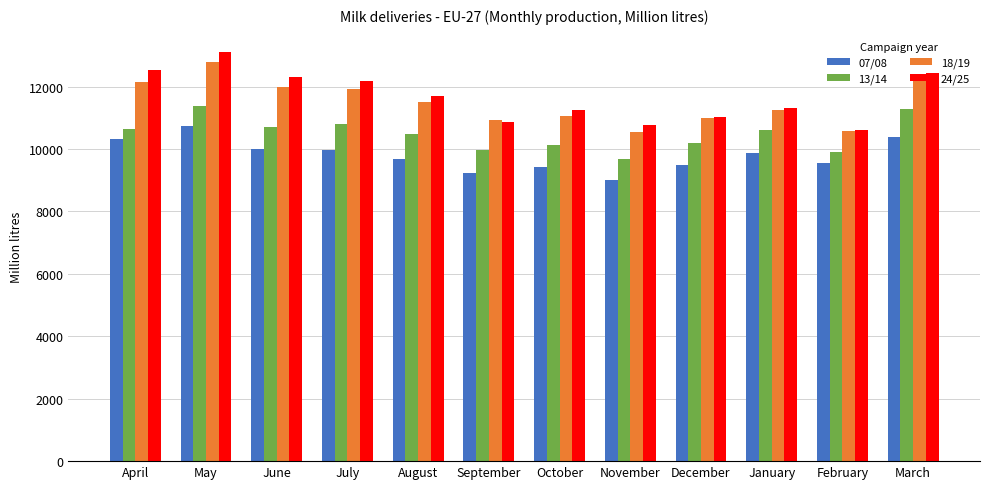

Which series has the largest range (max minus min)?

24/25